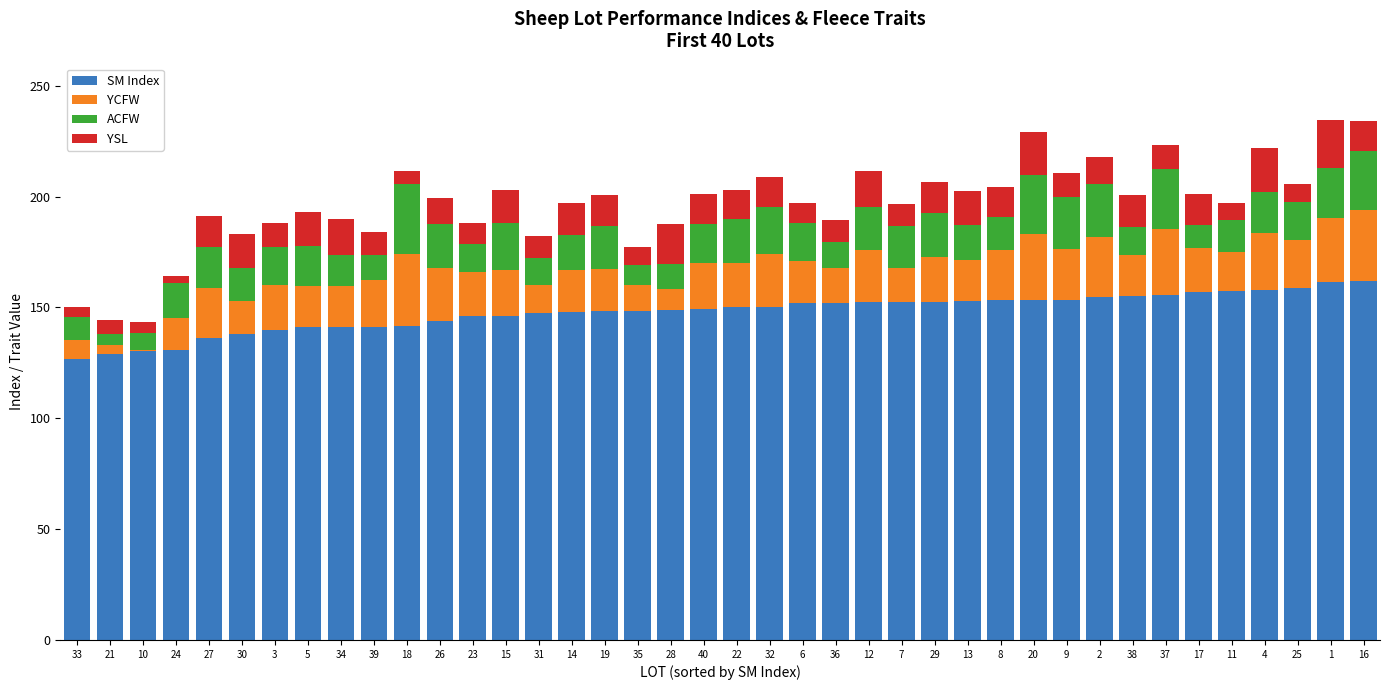

What is the highest value of the SM Index series?

162.1